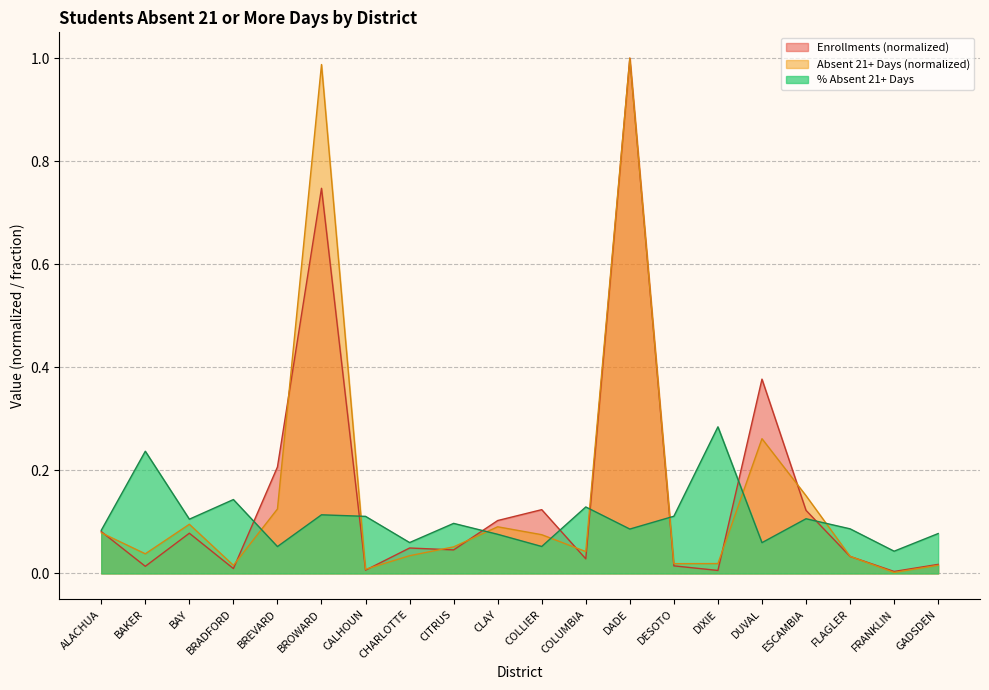

What is the maximum value for % Absent 21 or More Days?

0.3